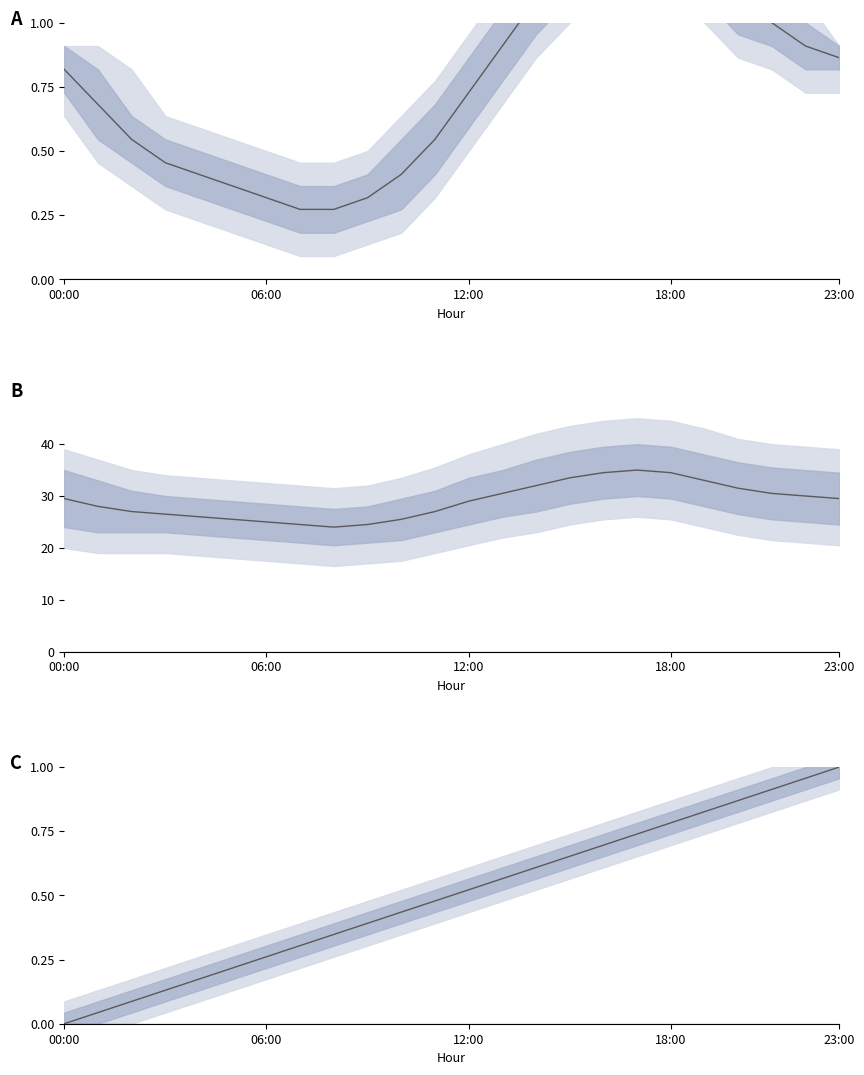

What is the highest value of the Hour (norm) series?

1.0